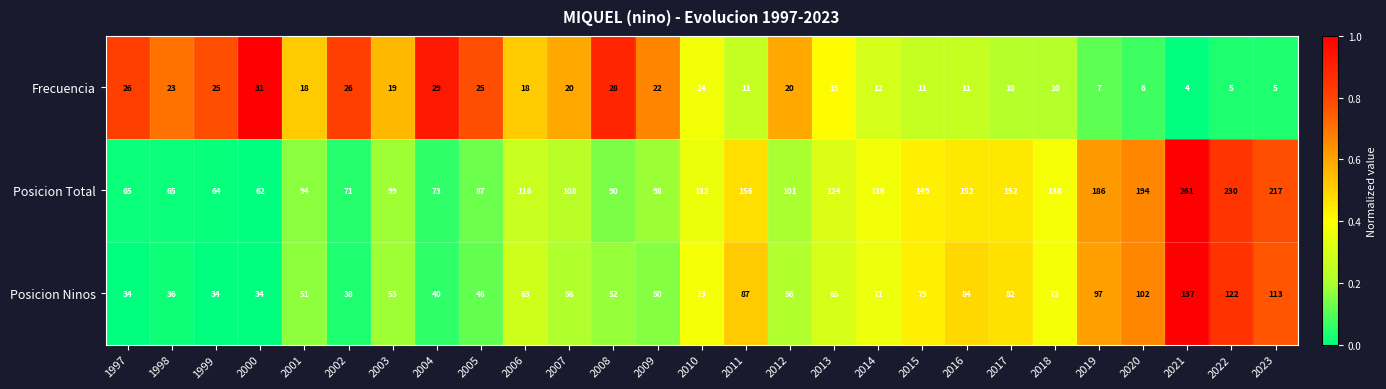

Which series has the widest spread of values?

Posicion Total